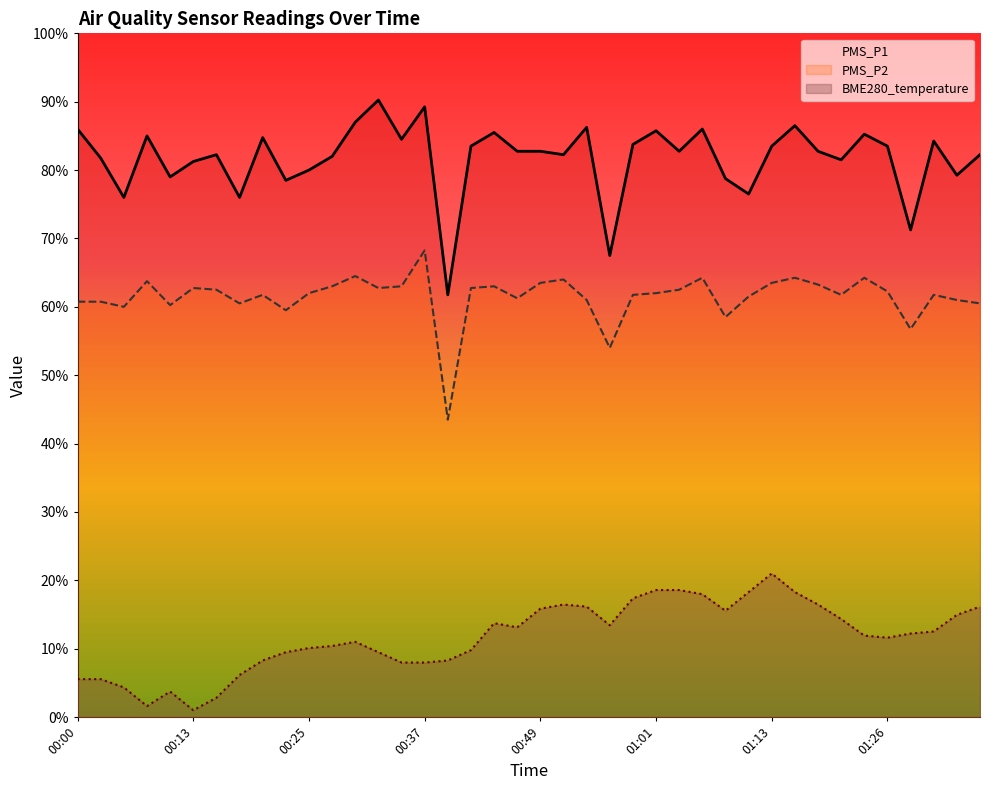

How many interior local valleys does the PMS_P1 series have?

13